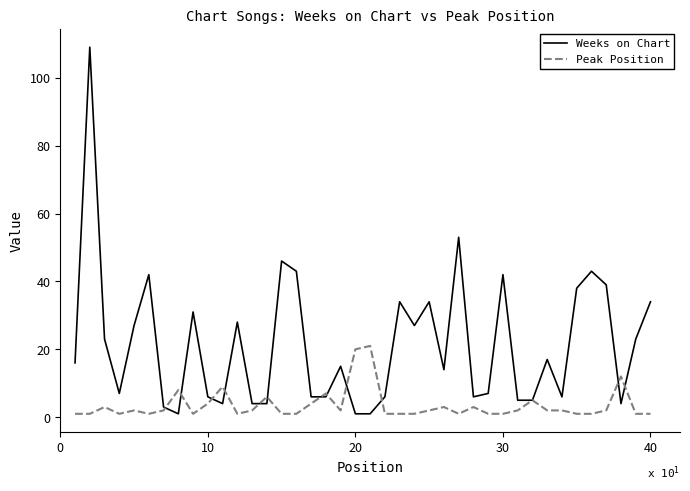

Which series has the largest range (max minus min)?

Weeks on Chart